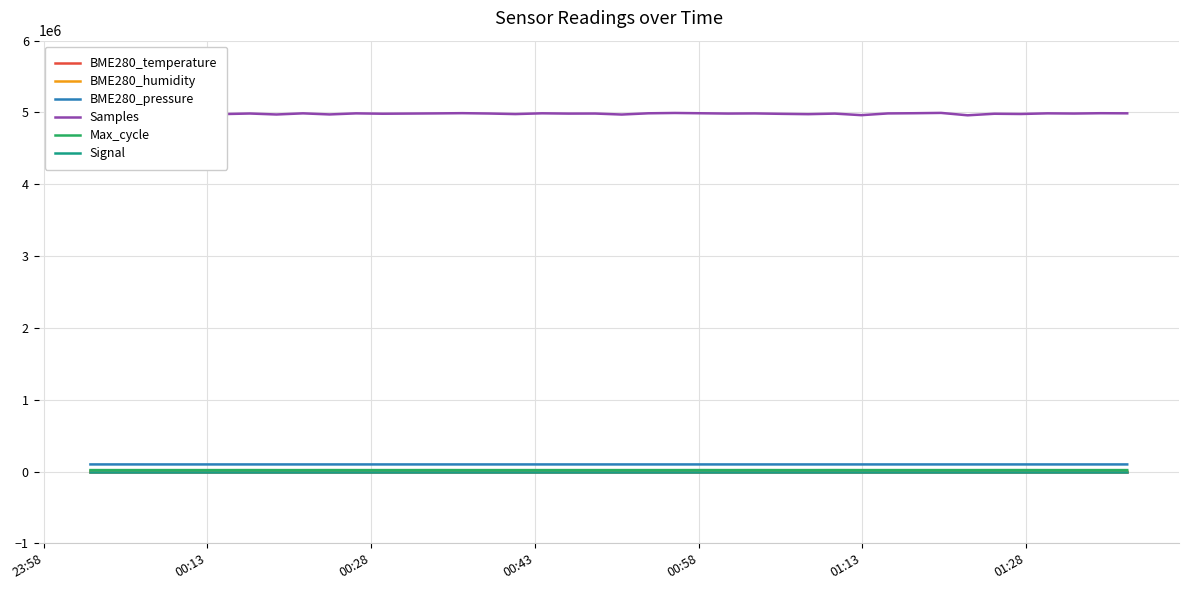

Which series has the largest total across all categories?

Samples